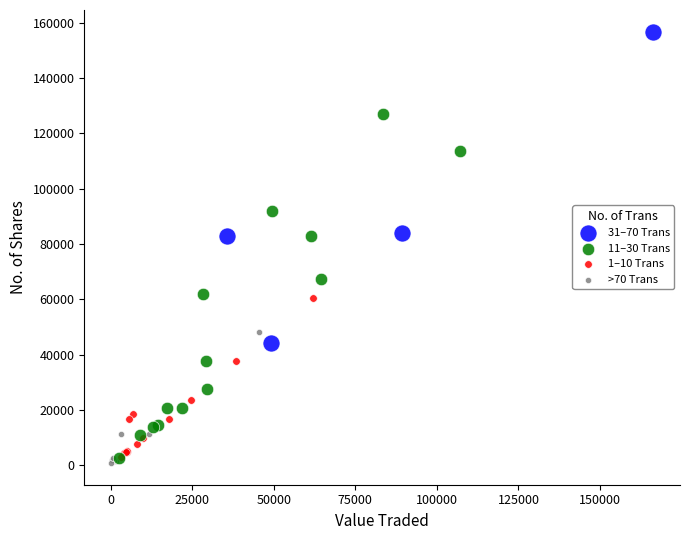

Which series has the widest spread of Y values?

11–30 Trans